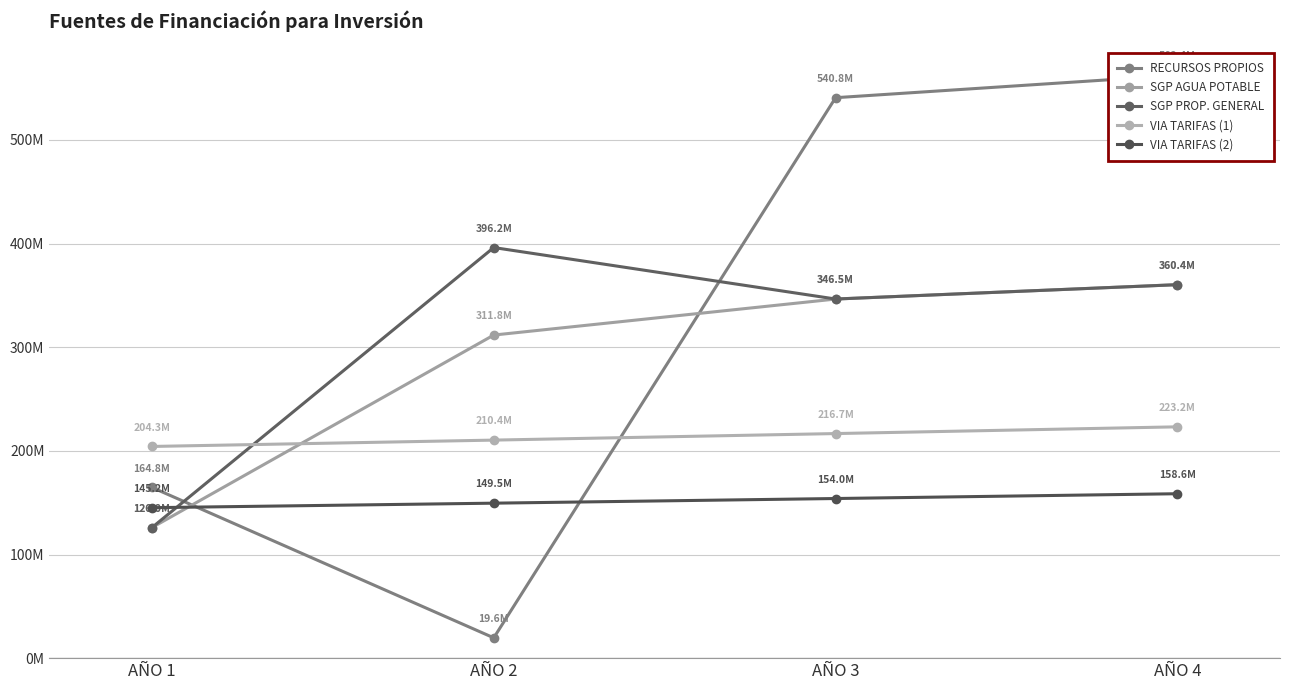

Between which two adjacent categories do SGP PROP. GENERAL and VIA TARIFAS (2) first intersect?

AÑO 1 and AÑO 2